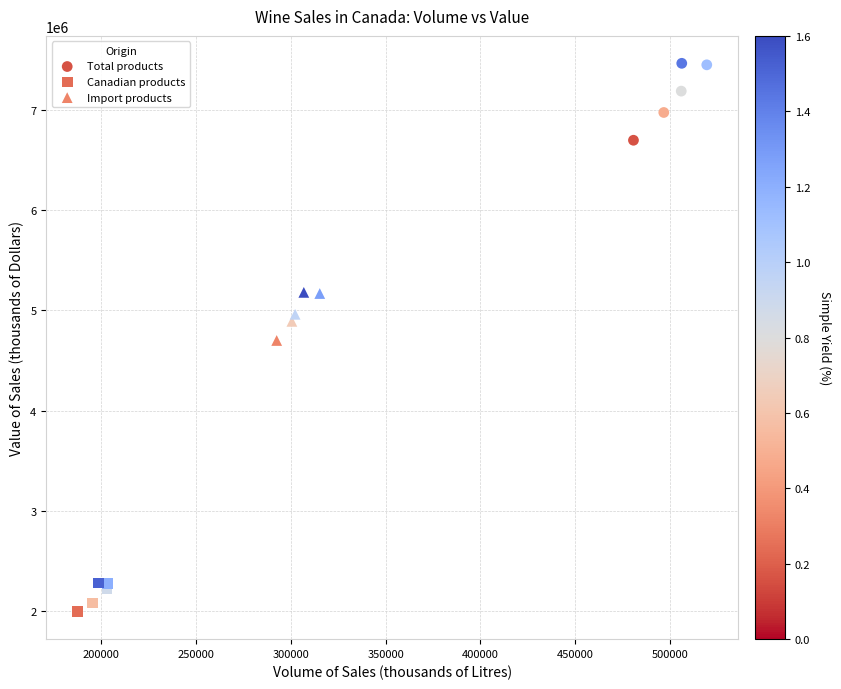

Which series reaches the maximum Y coordinate?

Total products